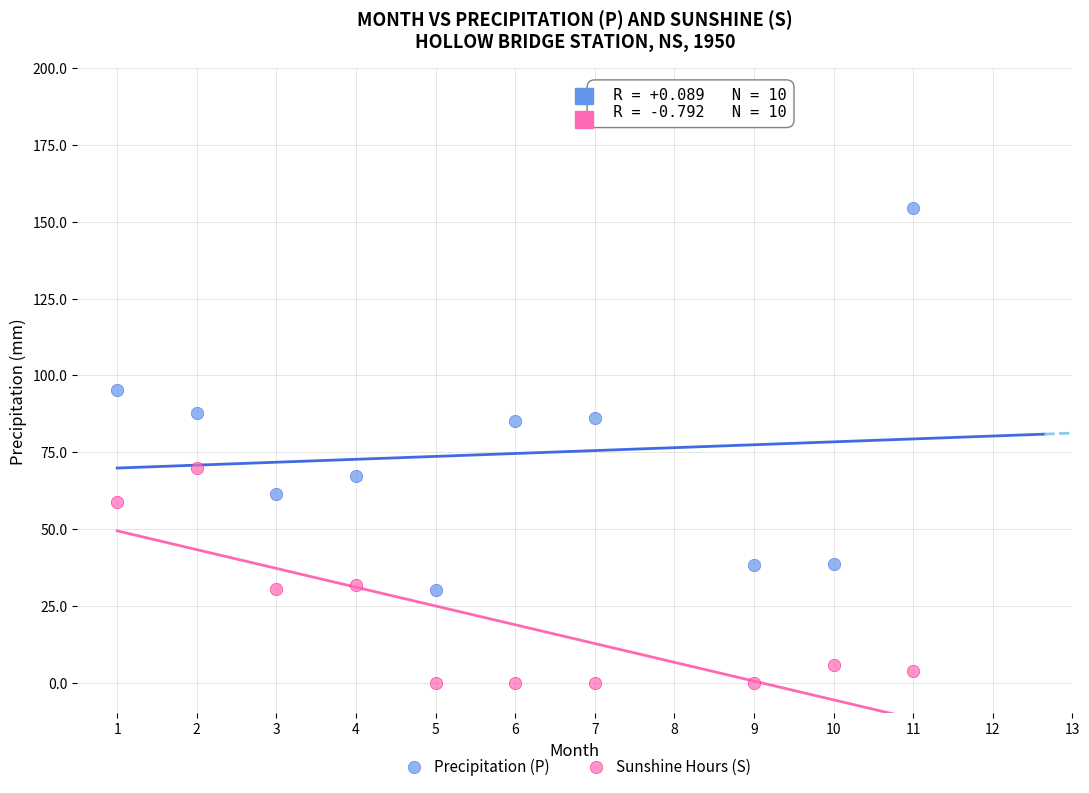

Which series contains the highest Y value?

Precipitation (P)